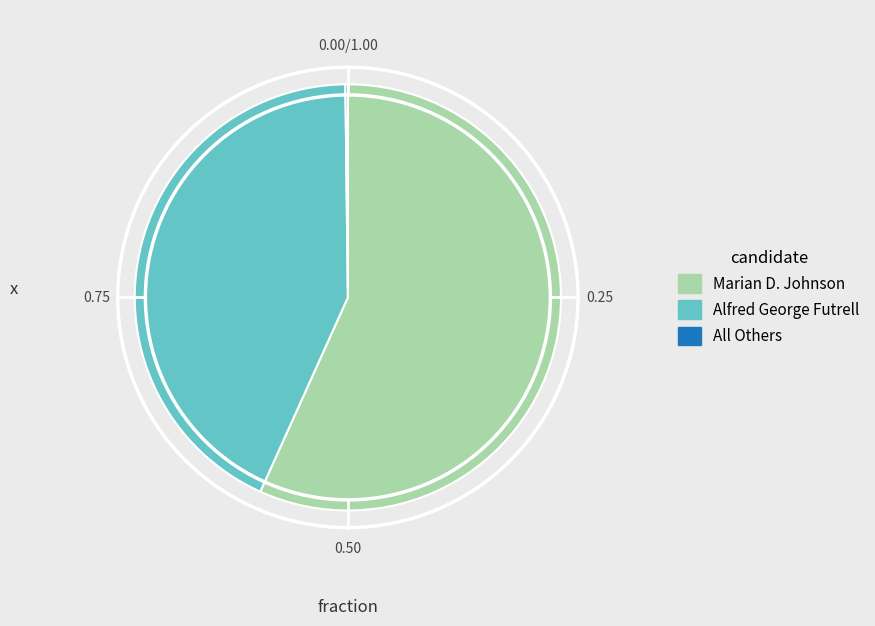

Does any single category account for the majority?

Yes